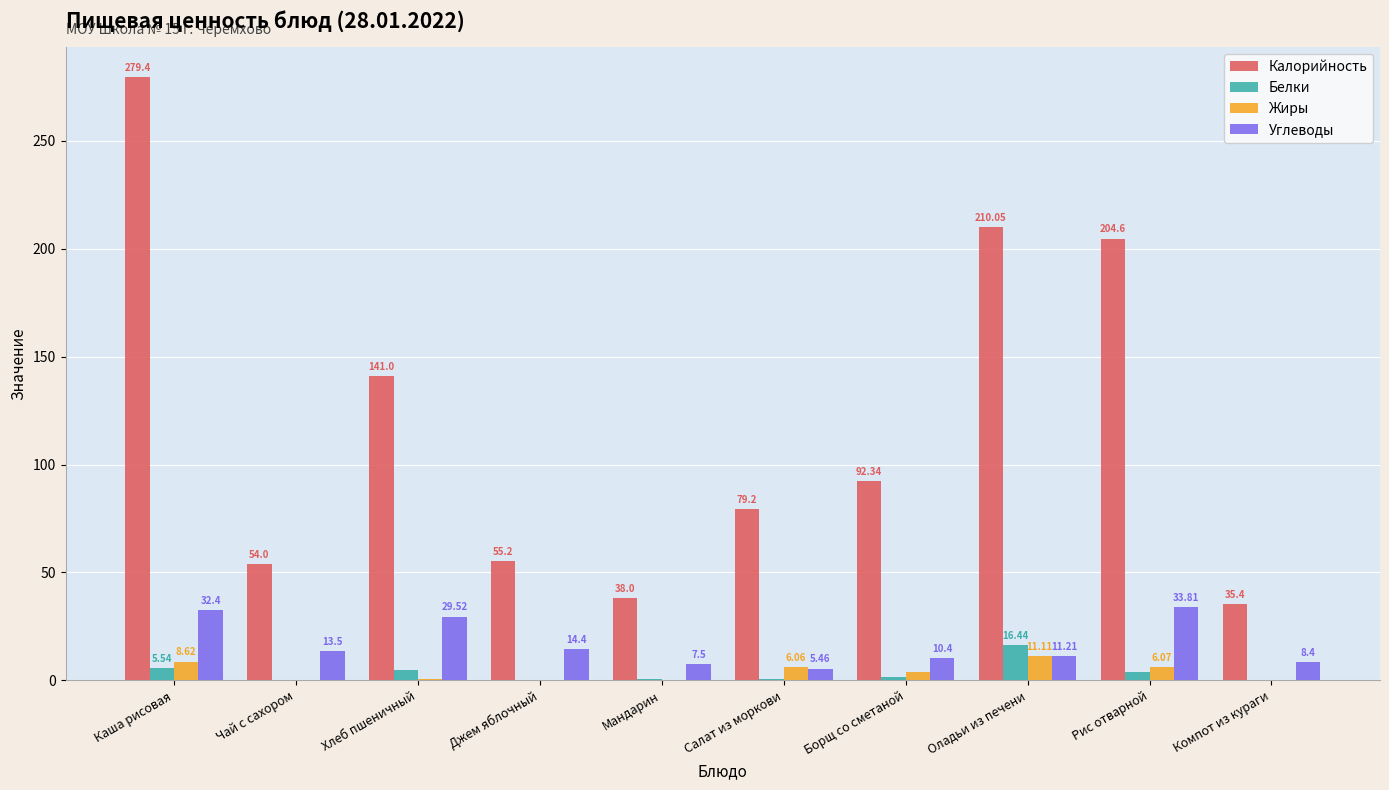

What is the sum of all Калорийность values?

1189.2